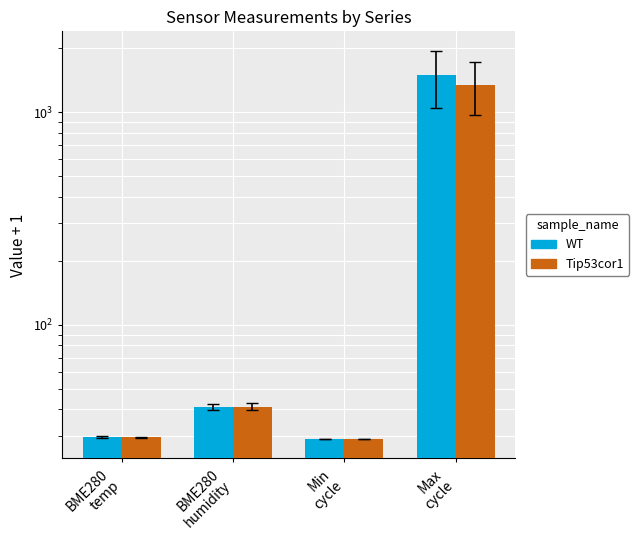

What is the maximum value shown in the chart?

1500.6